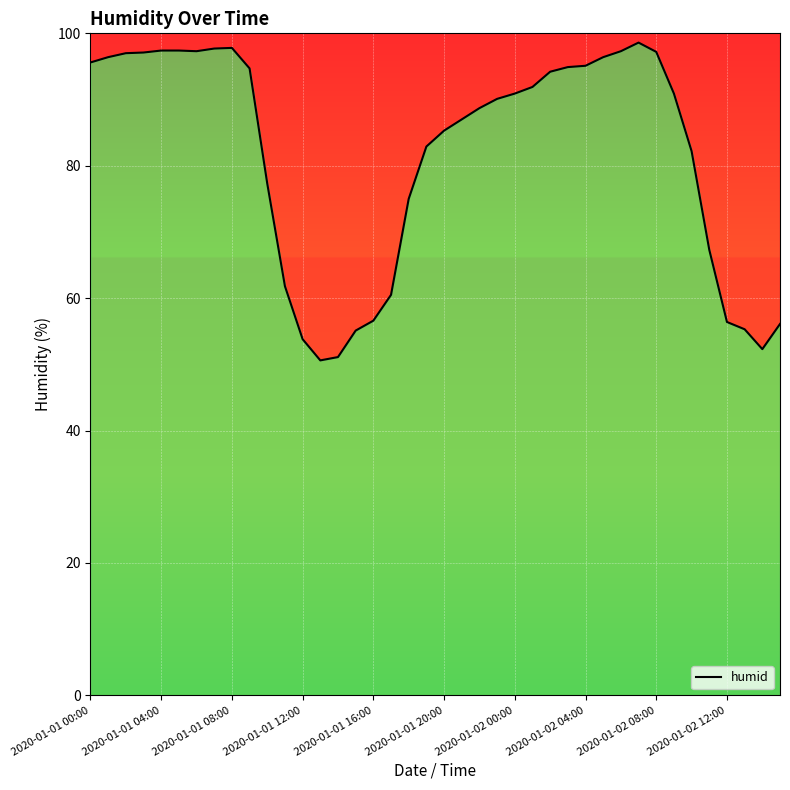

Which label corresponds to the largest value in the chart?

31